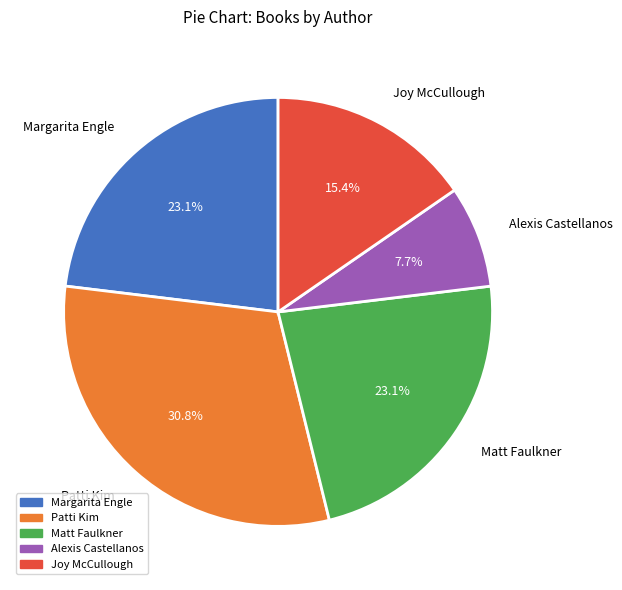

Which has a higher value, Patti Kim or Alexis Castellanos?

Patti Kim